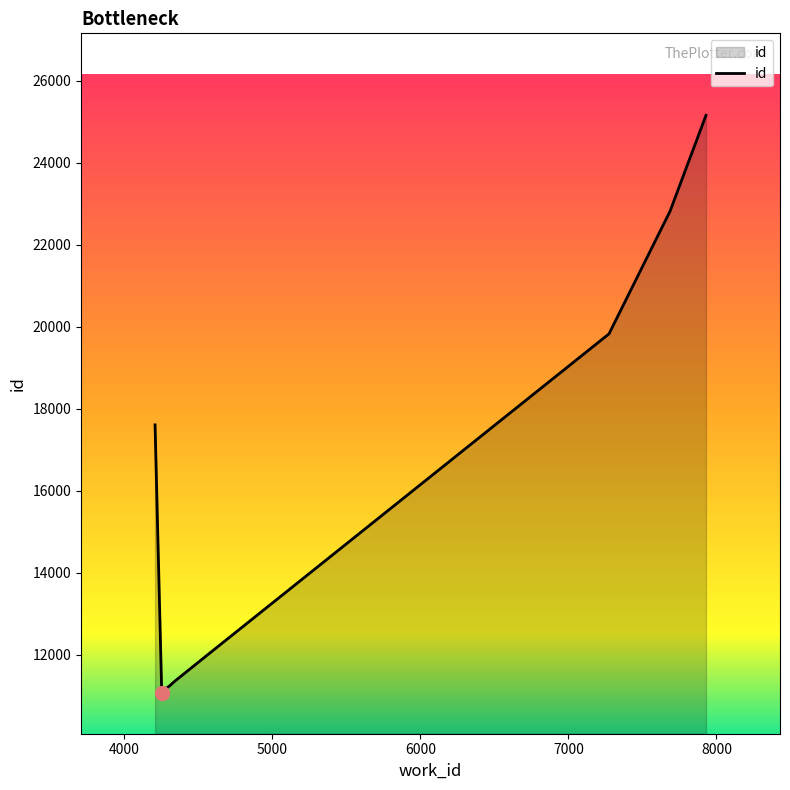

Which category has the lowest value across all series?

4253